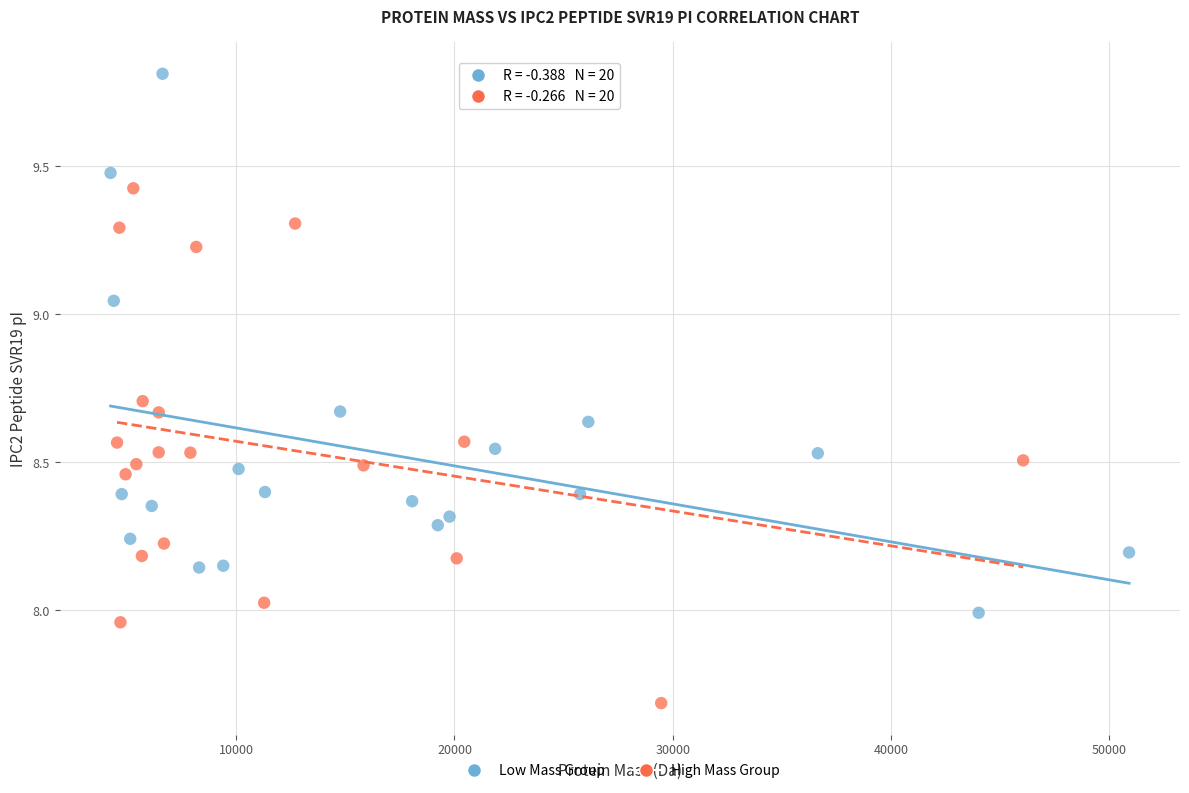

Which series has the largest Y range (max minus min)?

Low Mass Group